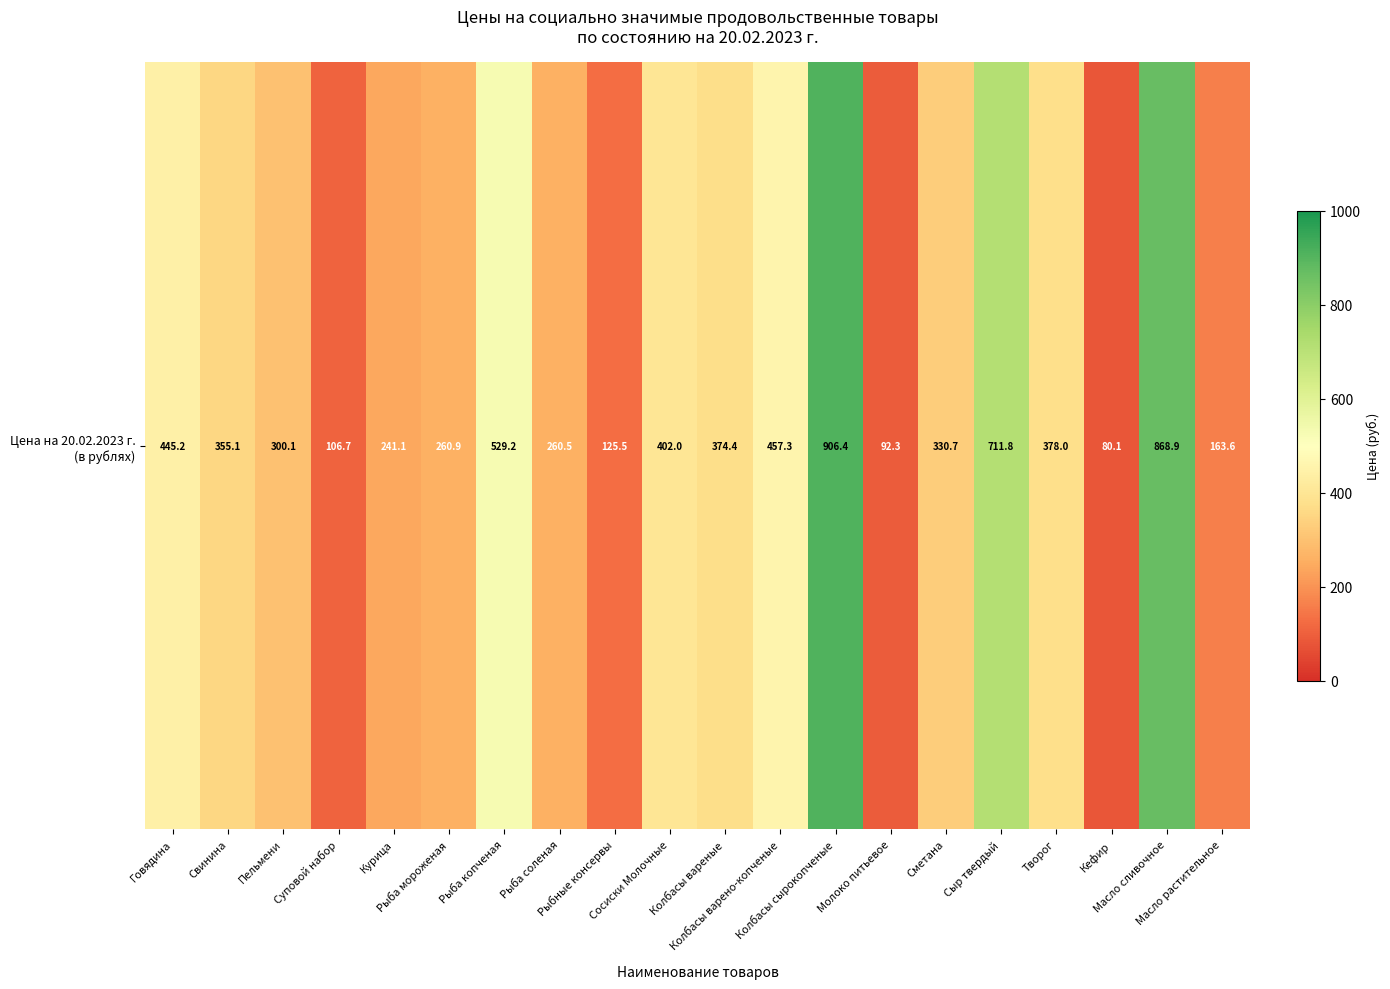

What is the maximum value shown in the chart?

906.4